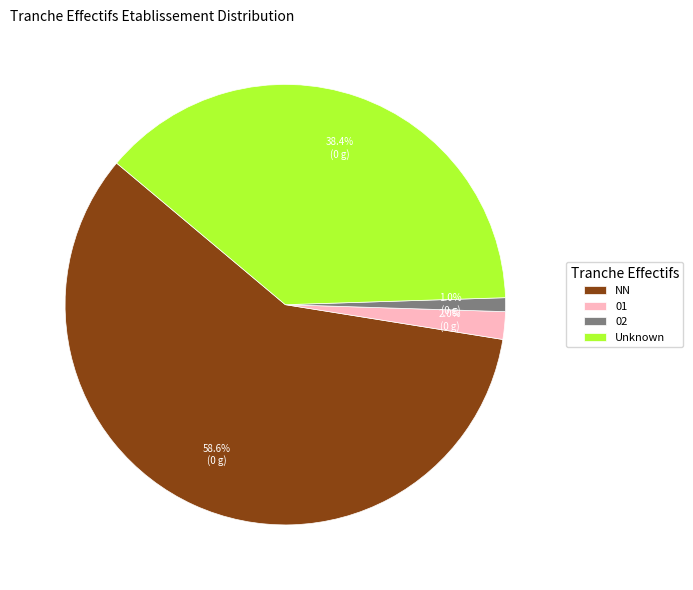

Combined, what portion of the pie is Unknown and 02?

39.4%